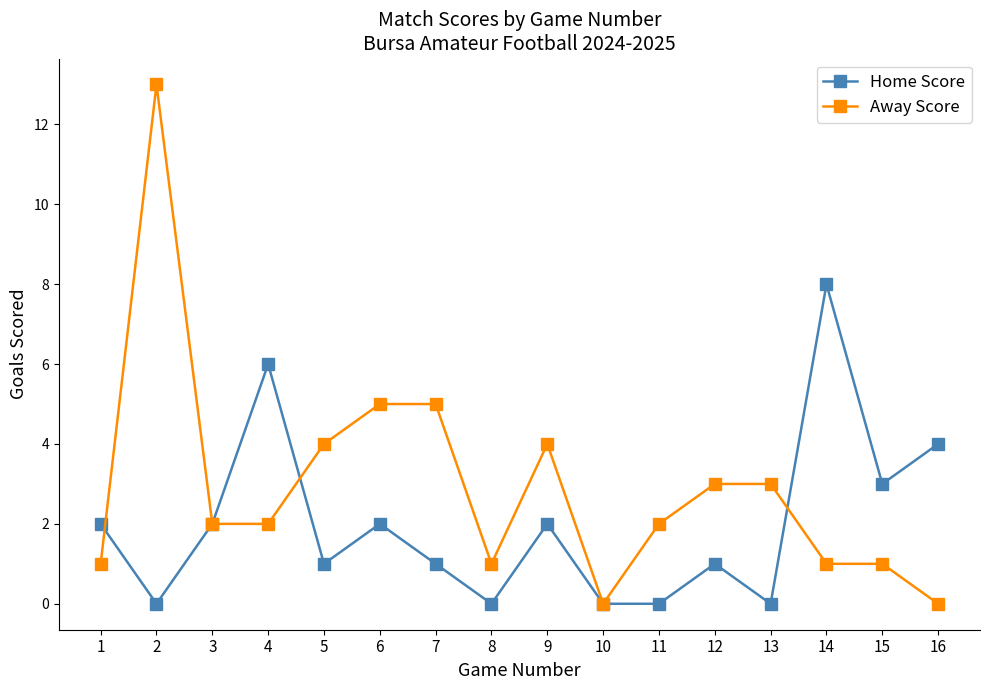

Where do Home Score and Away Score first cross each other?

1 and 2